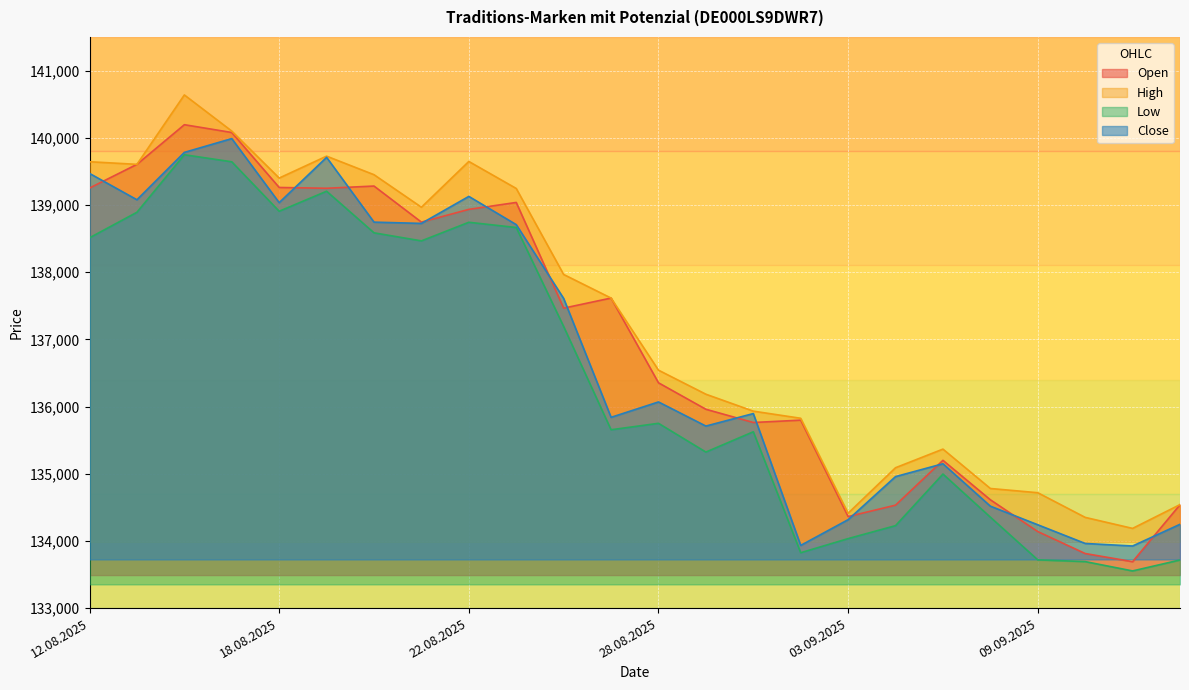

What is the value of the Low point at the 19th from the left?

134995